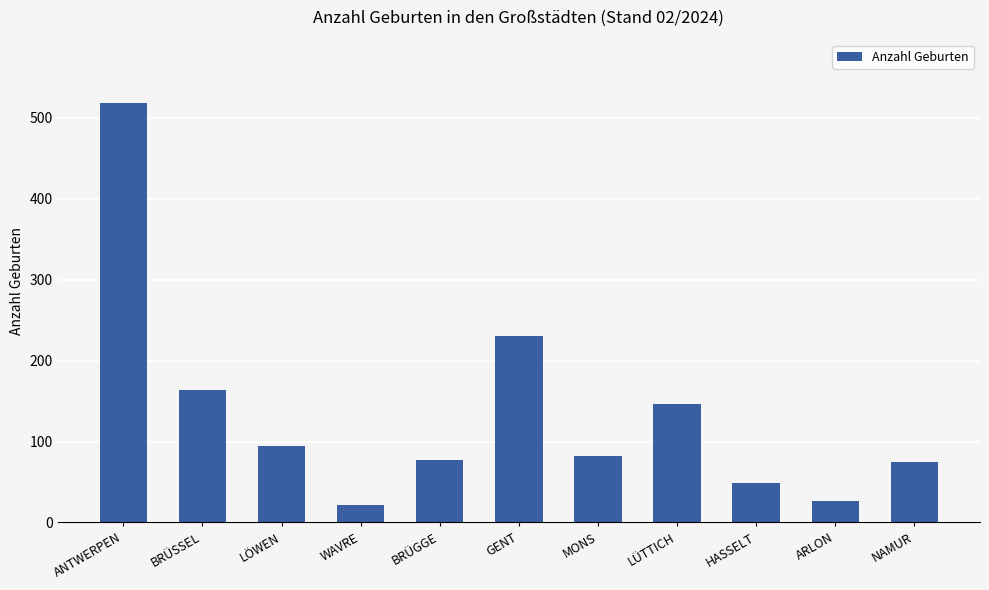

The chart shows a value of 129 at NAMUR. True or false?

False